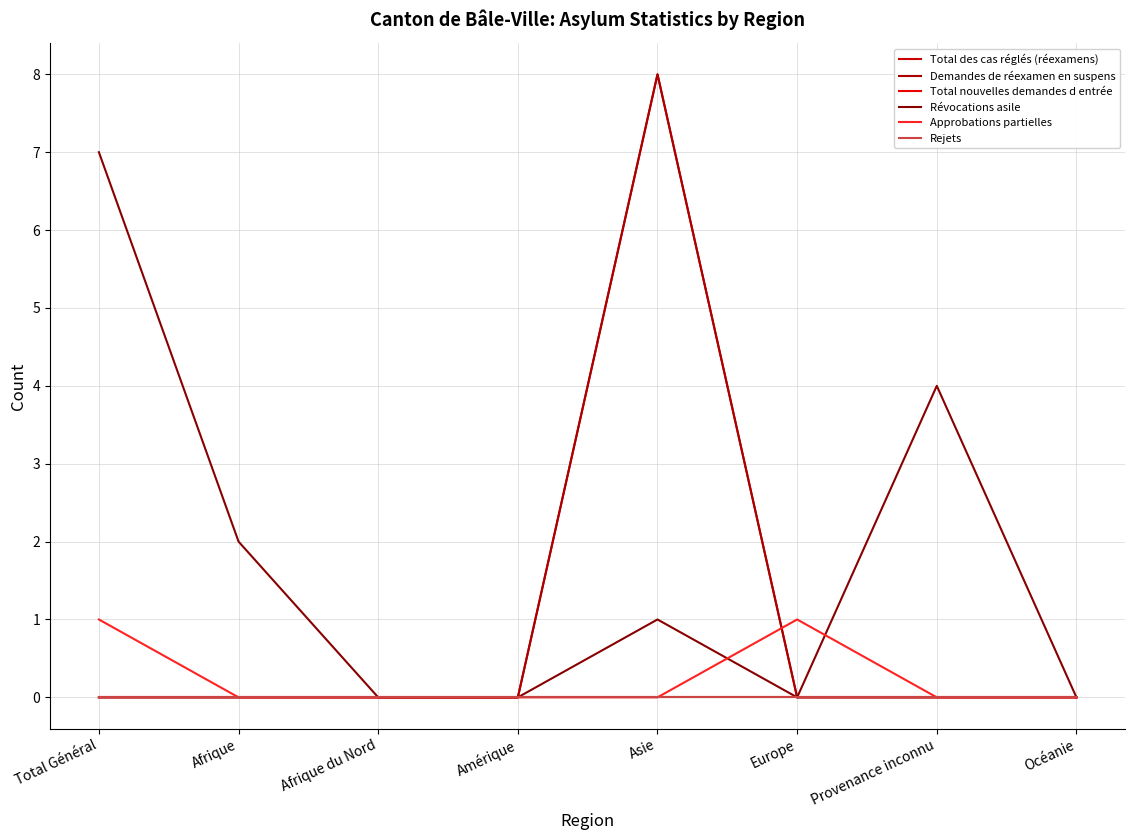

What is the sum of all Demandes de réexamen en suspens values?

8